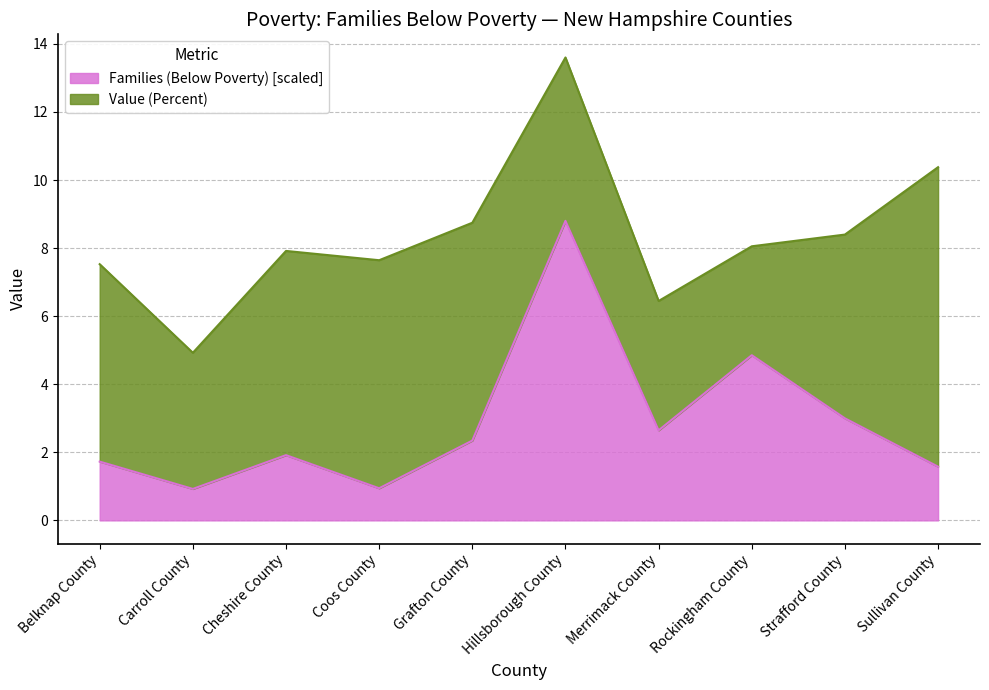

What is the difference between the maximum and minimum values in the Families (Below Poverty) [scaled] series?

7.9